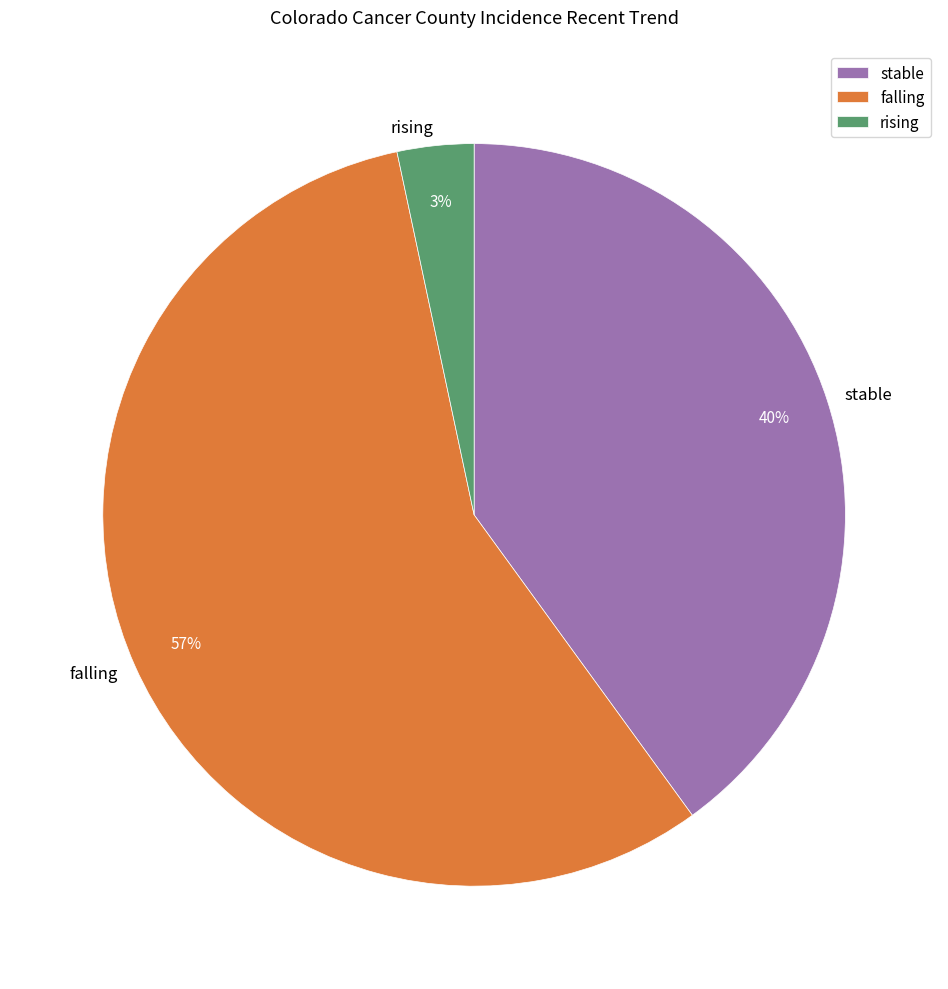

To the nearest percent, what is the average slice percentage?

33%